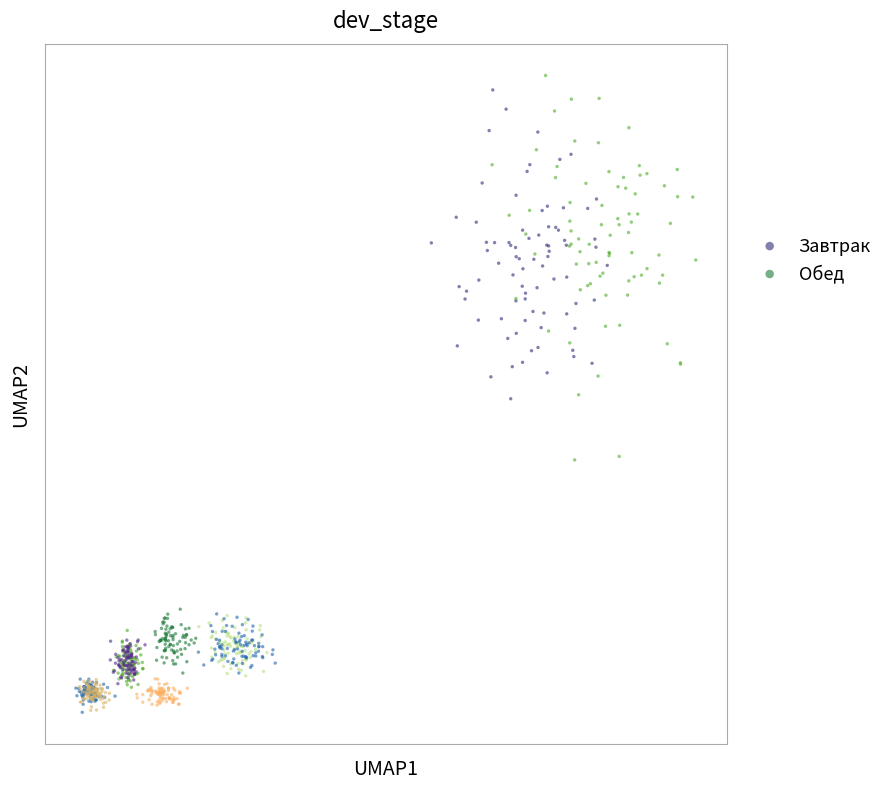

What are all the series names shown in the legend?

Завтрак, Обед